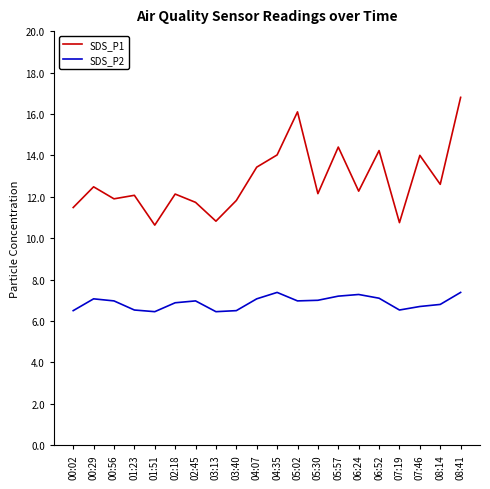

Rank the series by their maximum value, from highest to lowest.

SDS_P1, SDS_P2